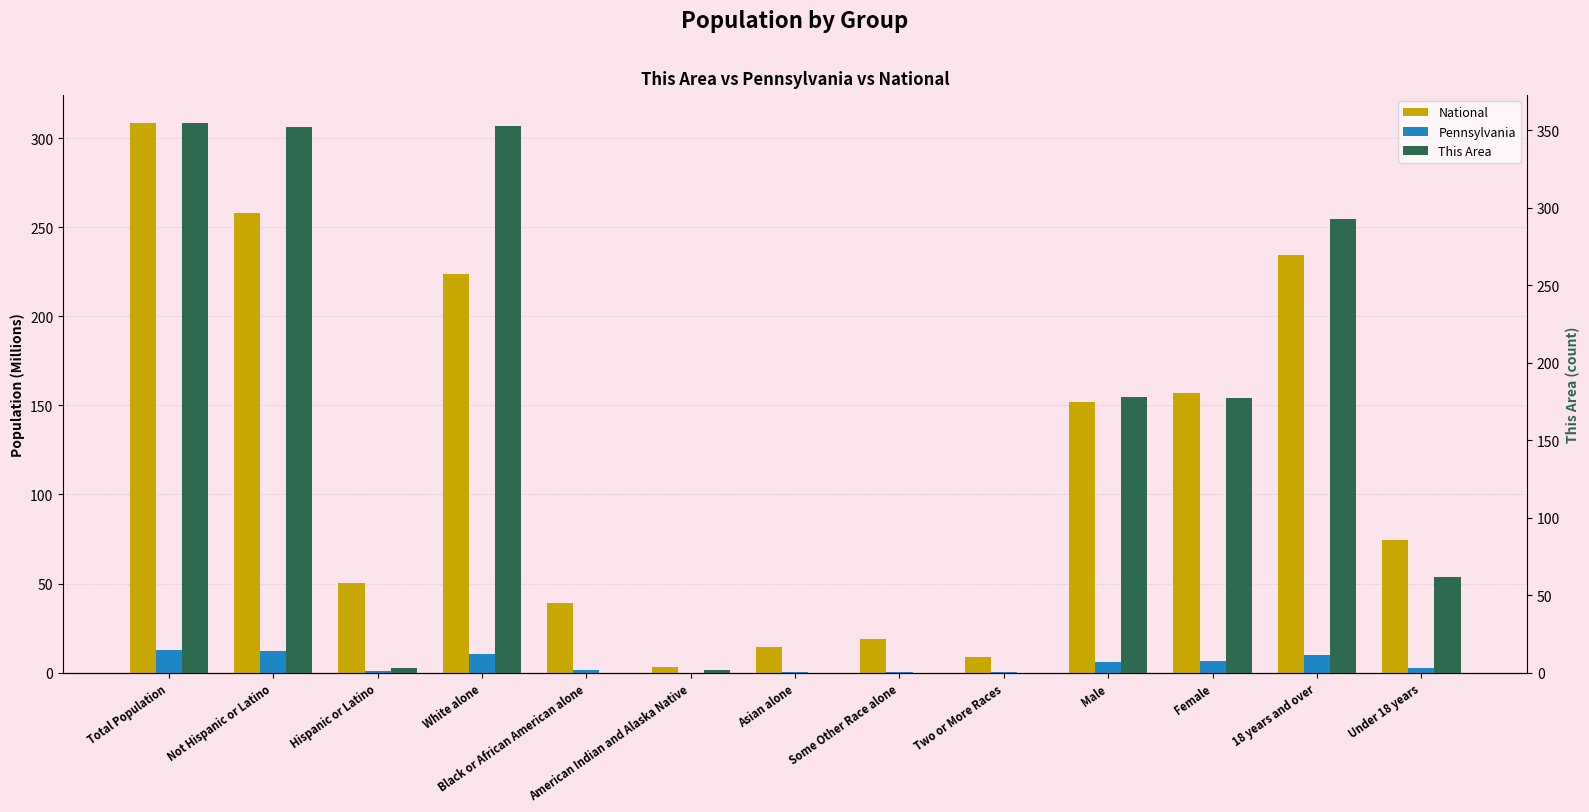

Which category has the lowest value across all series?

Black or African American alone